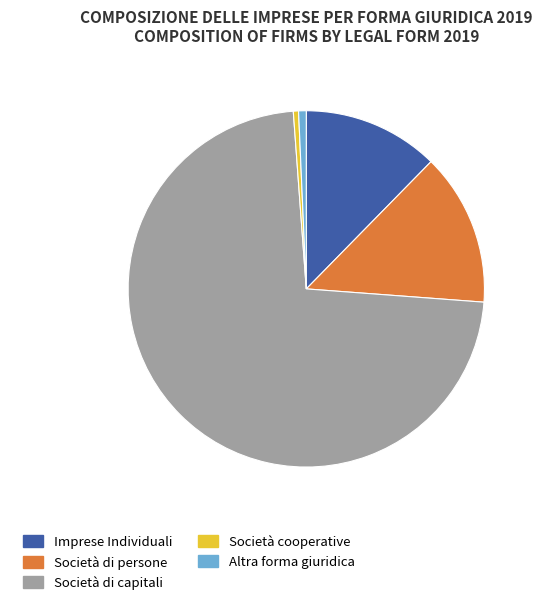

Which has a higher value, Società cooperative or Società di persone?

Società di persone